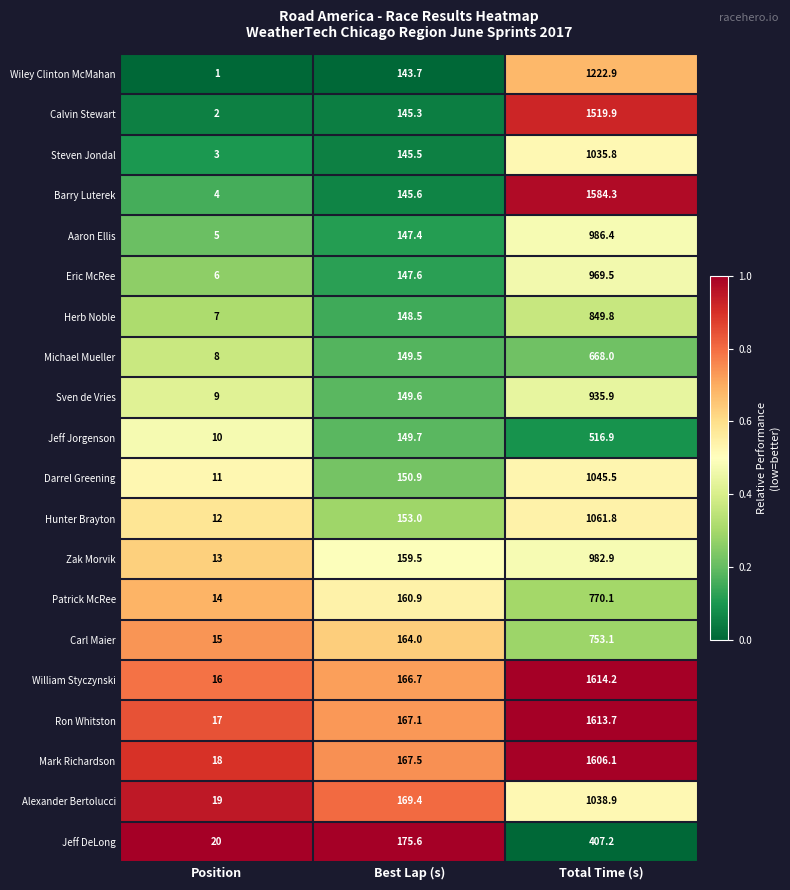

Count the number of data series in this chart.

20